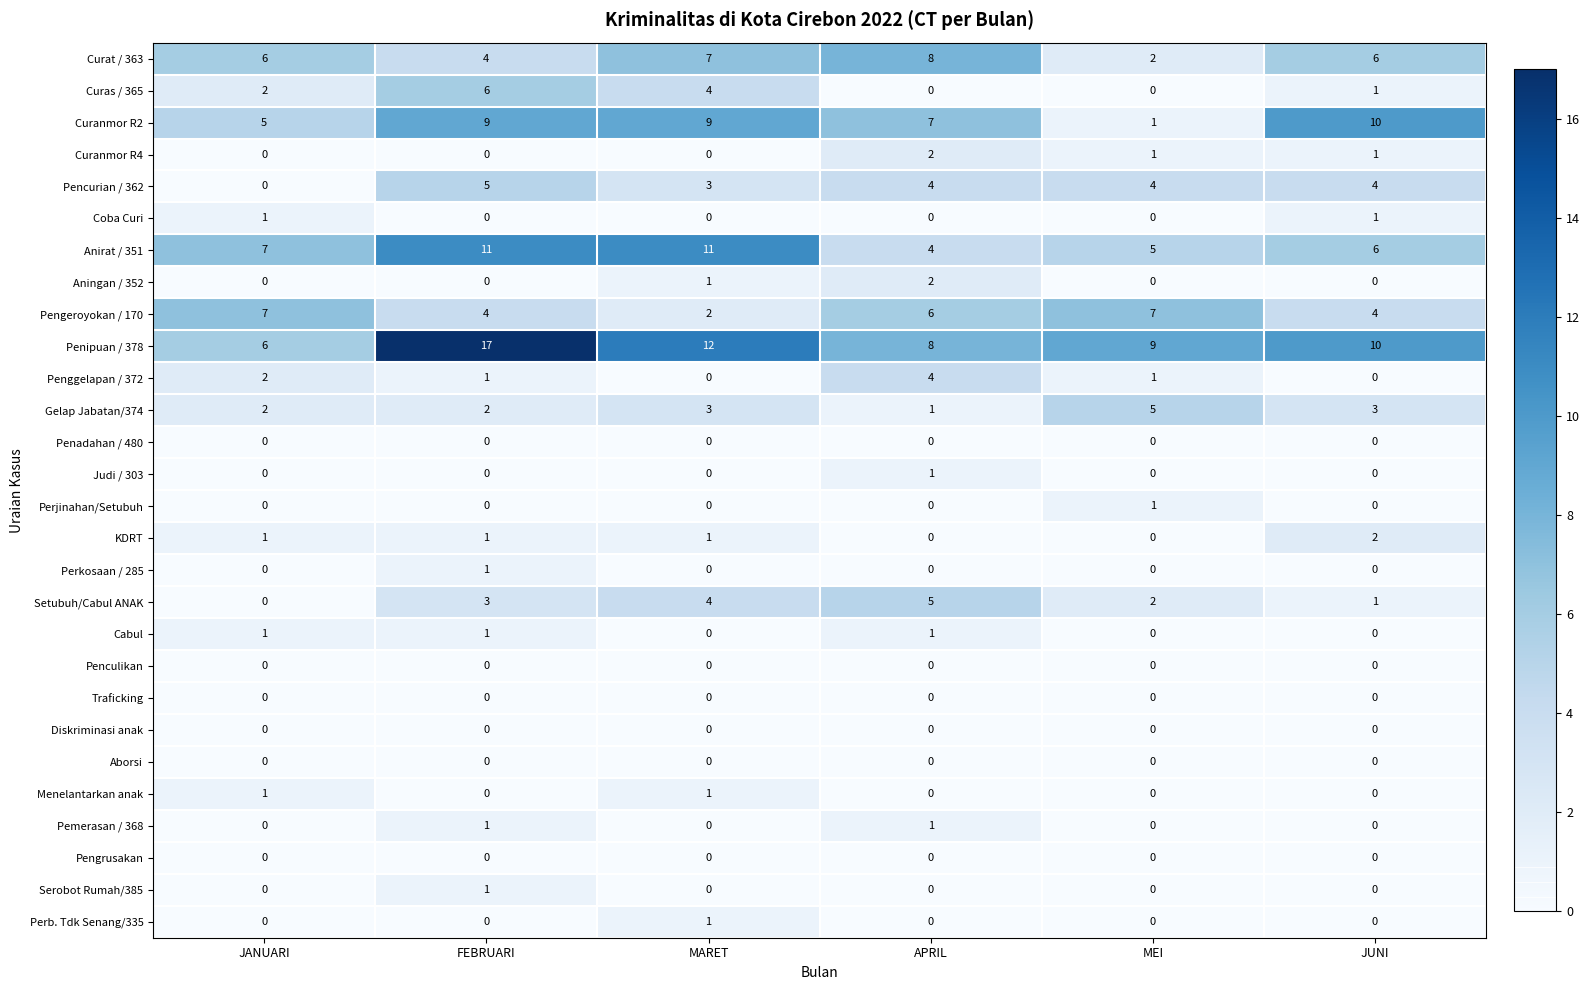

Between JANUARI and JUNI, which series saw the biggest shift?

Curanmor R2